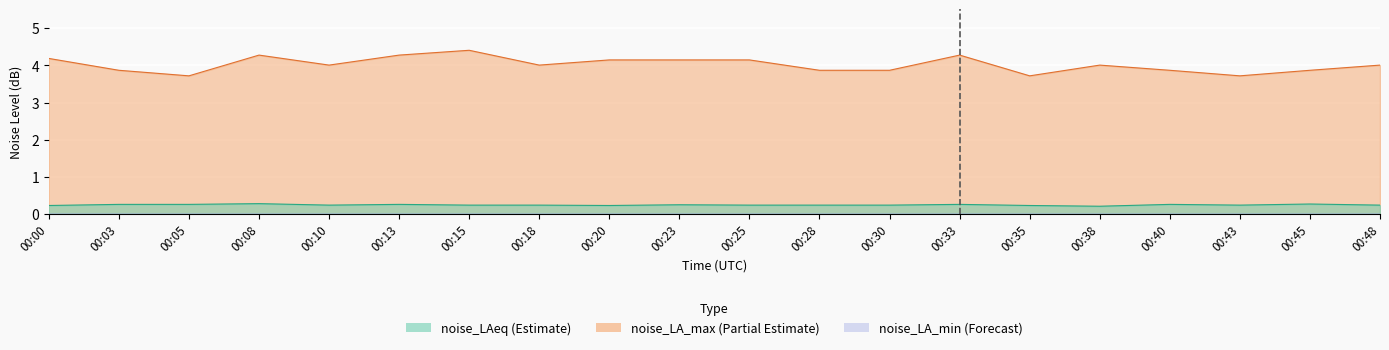

What is the greatest value displayed?

4.4